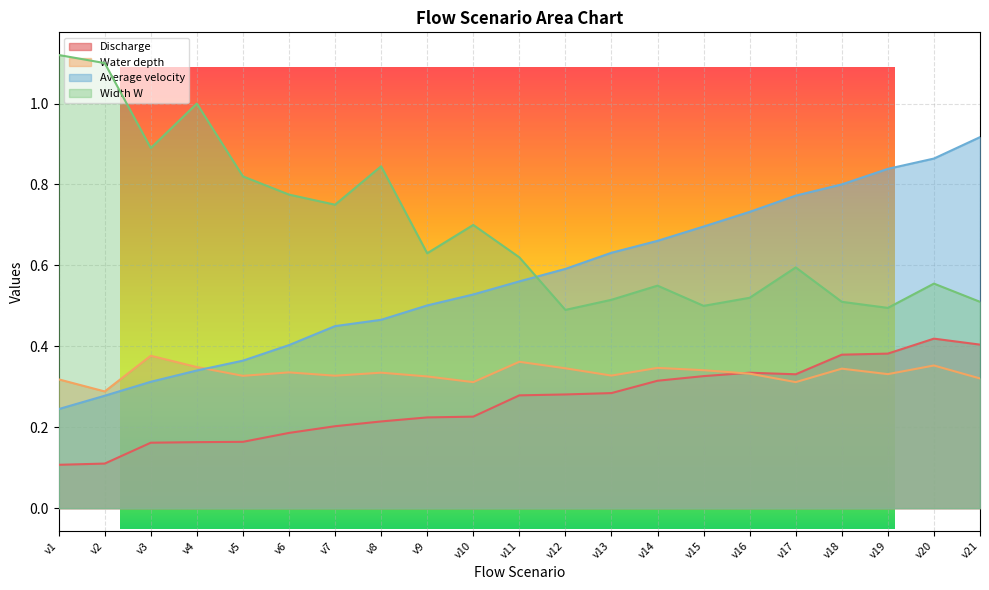

What is the smallest value displayed?

0.1